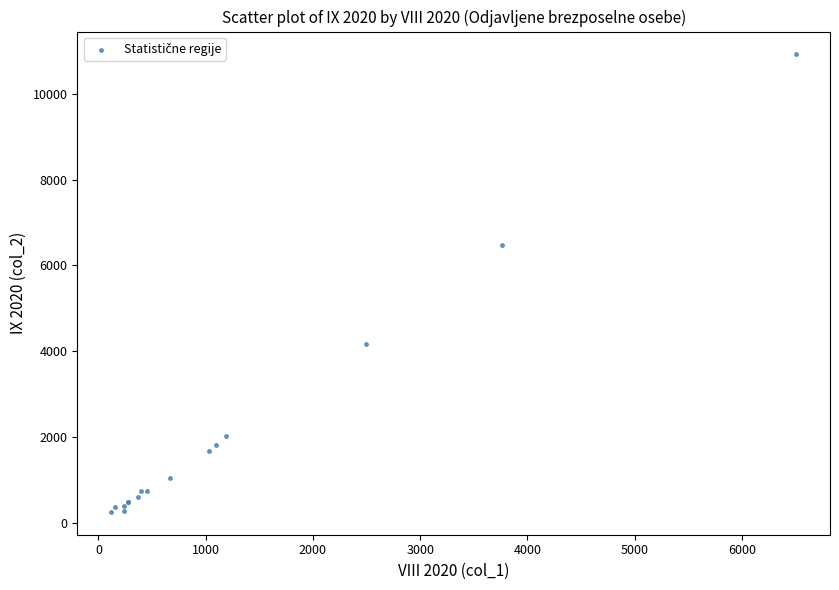

What Y value in the scatter plot is closest to 5587?

6485